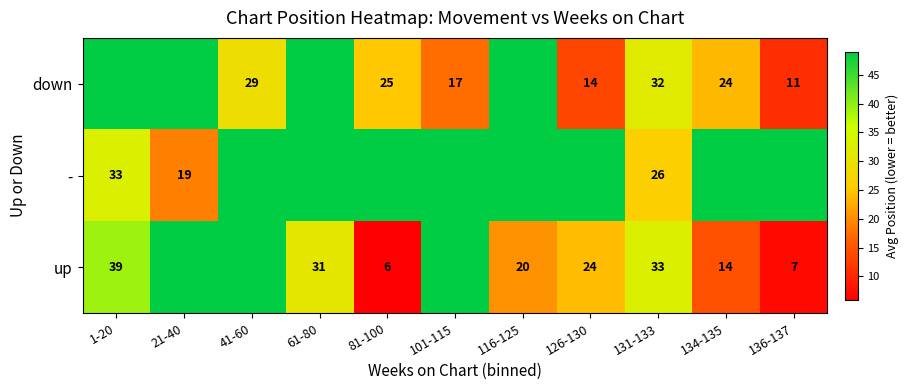

What is the difference between the up values at 116-125 and 134-135?

6